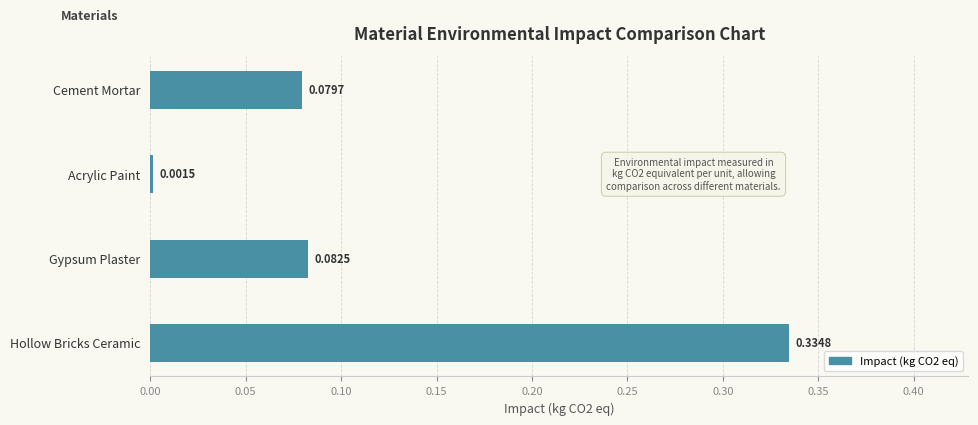

Rank the categories by value from highest to lowest.

Hollow Bricks Ceramic, Gypsum Plaster, Cement Mortar, Acrylic Paint